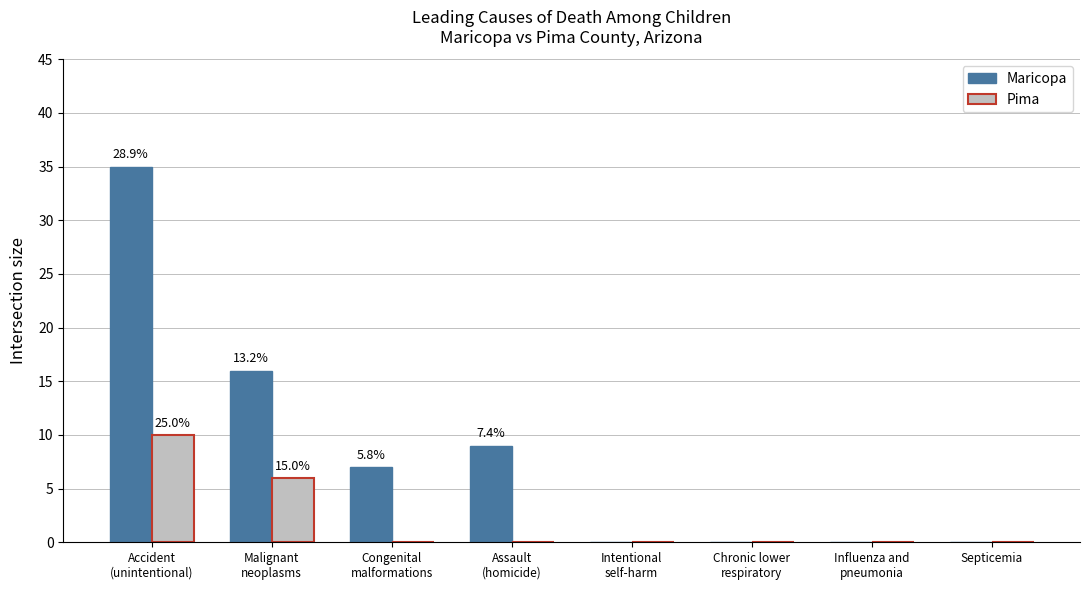

The value of Pima at Assault
(homicide) is 0. True or false?

True